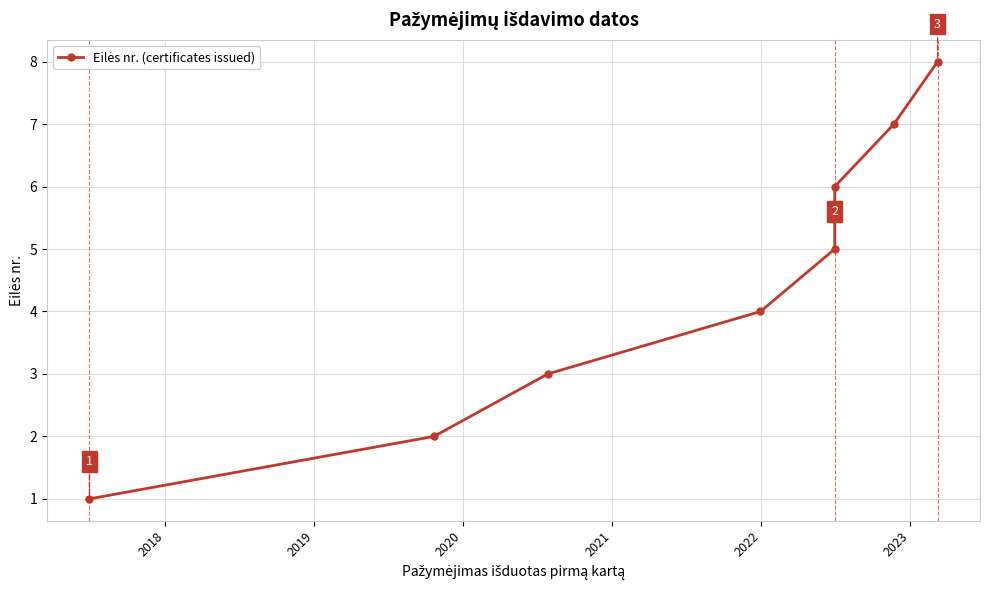

True or false: there are more than 0 points higher than both neighbors.

False